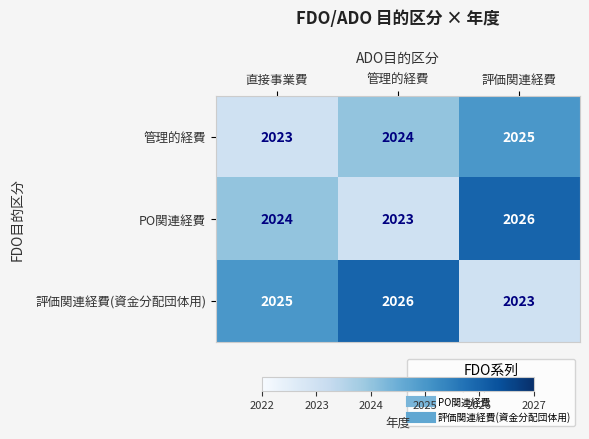

True or false: PO関連経費 has a value of 2024 at 直接事業費.

True